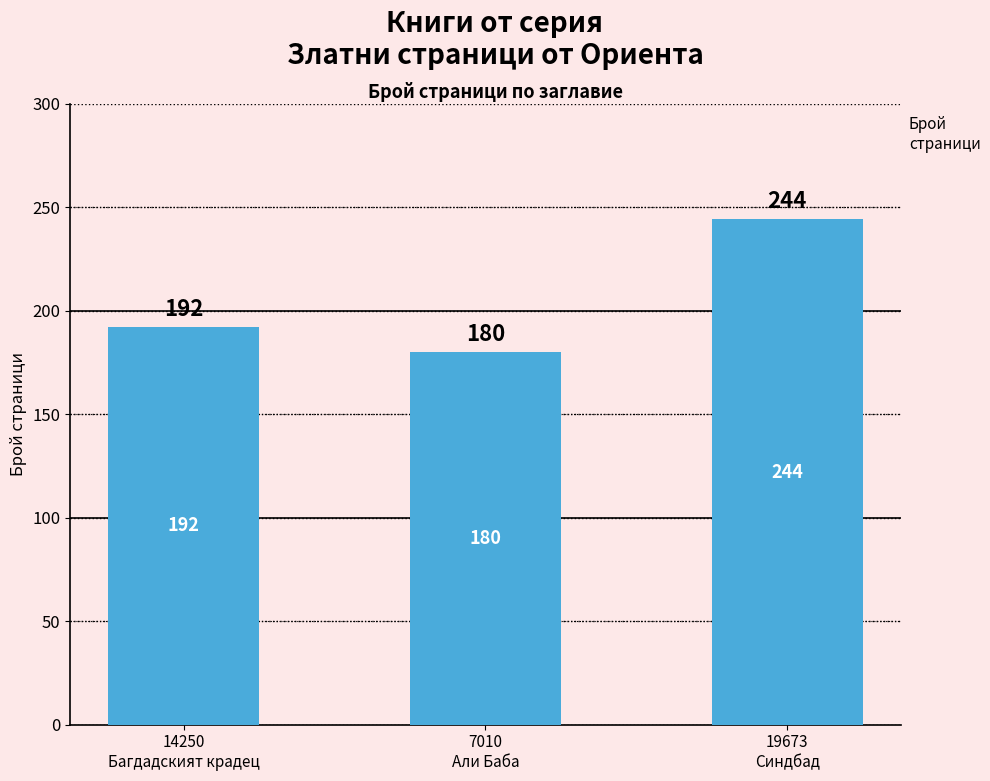

What position from the right is 7010
Али Баба?

2